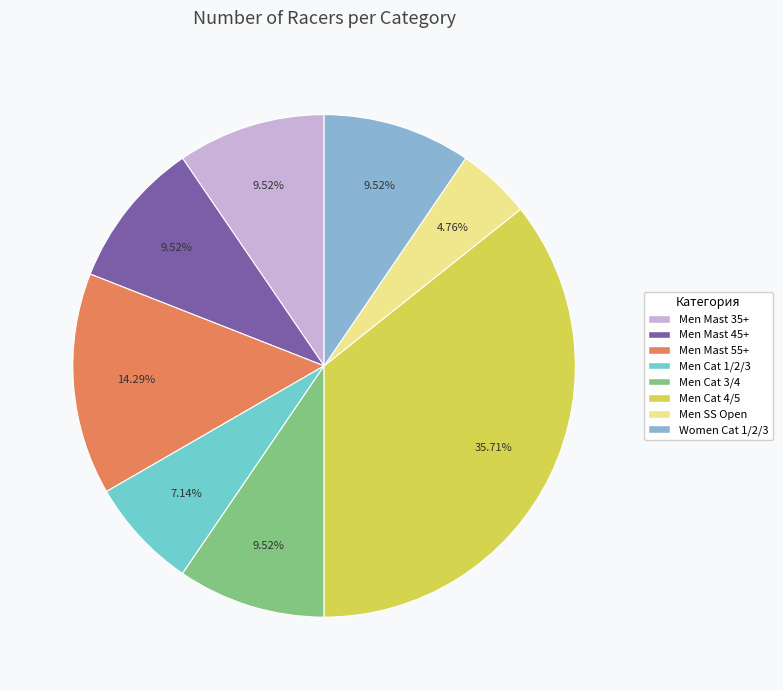

Does any single category account for the majority?

No